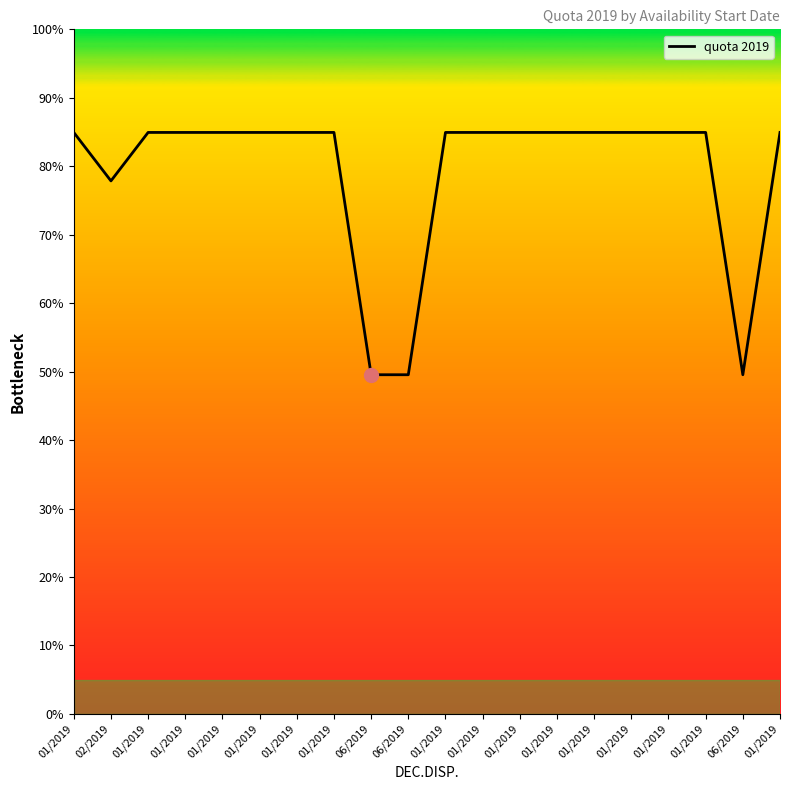

Does the chart have visible grid lines?

No